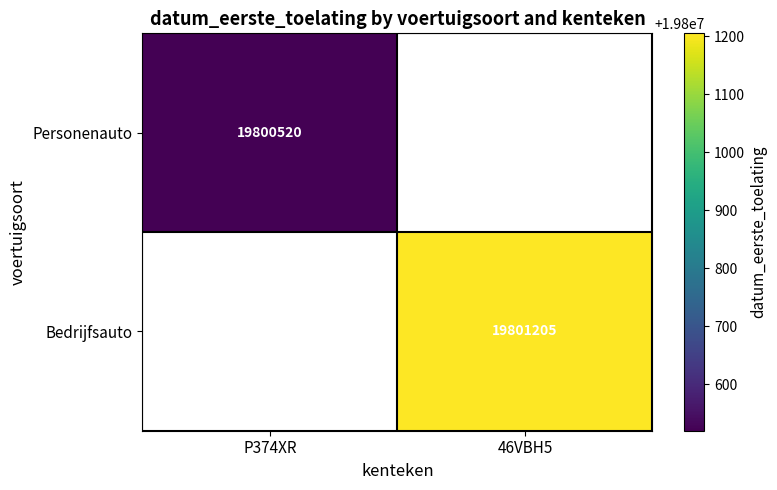

True or false: Personenauto has a value of 34665710 at P374XR.

False